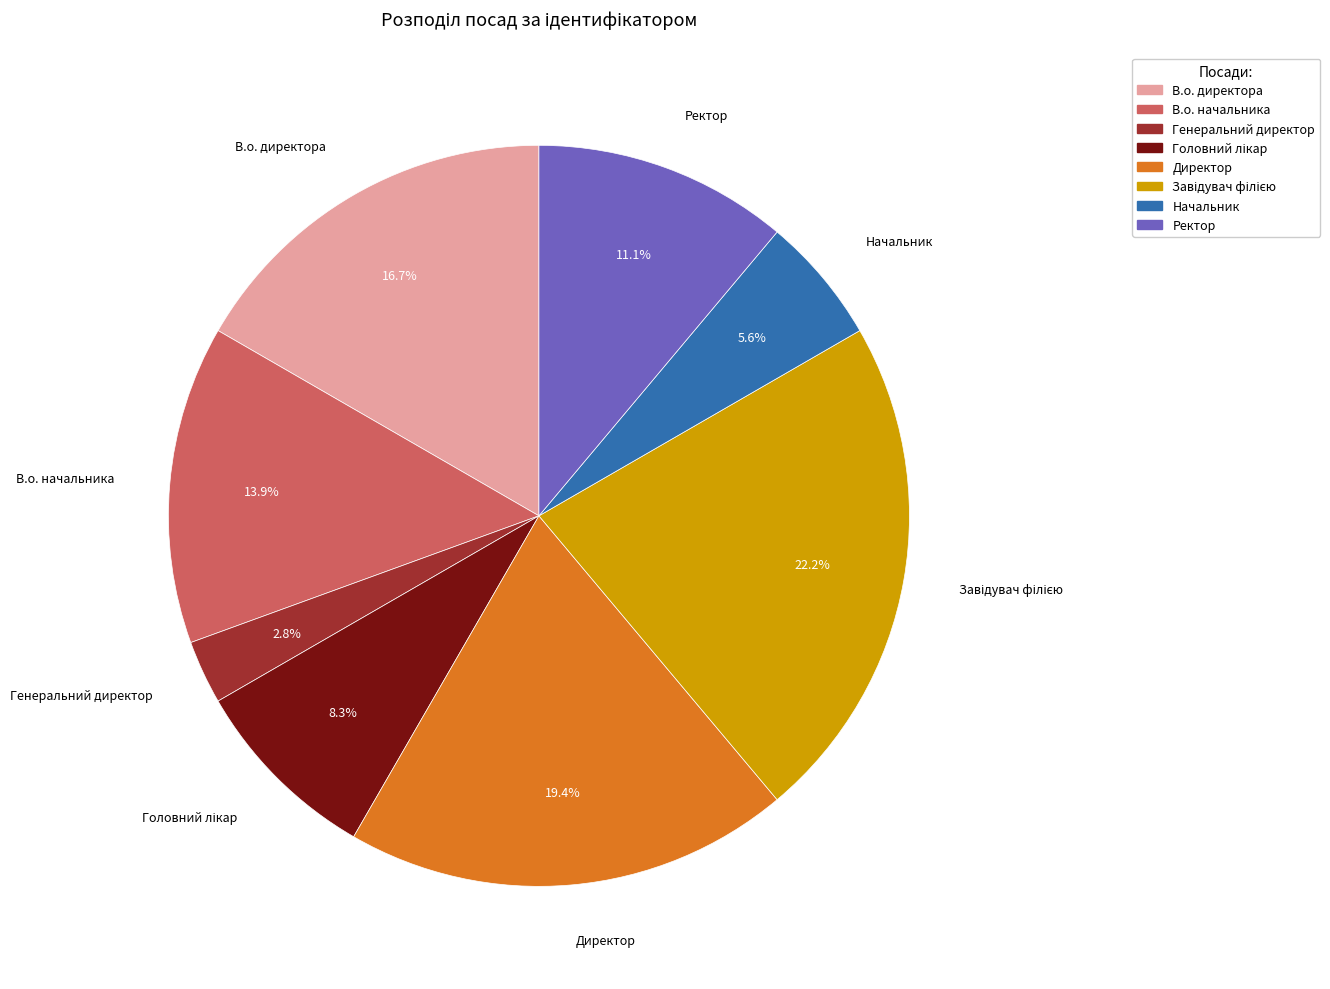

The Ректор slice represents 11% of the pie. True or false?

True